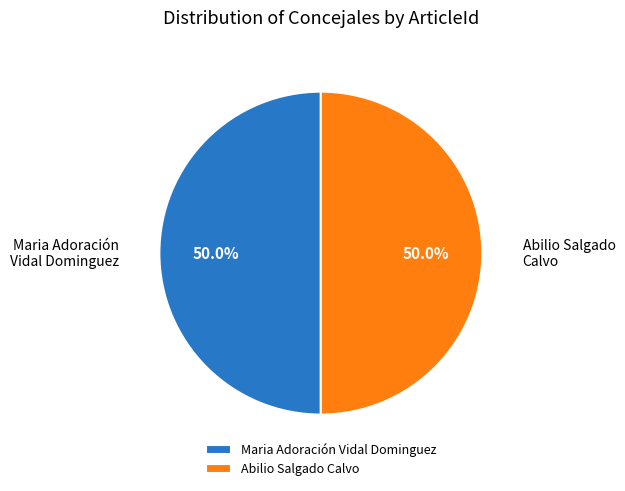

What is the ratio of the value at Abilio Salgado Calvo to the value at Maria Adoración Vidal Dominguez?

1.0